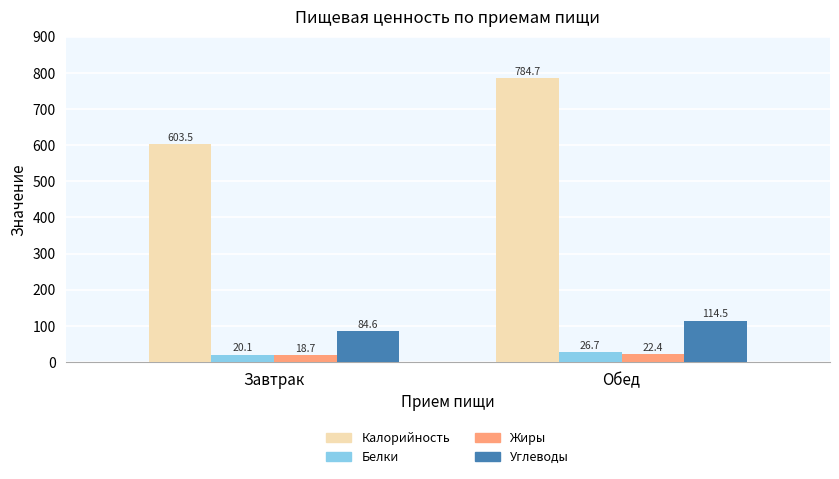

The value of Углеводы at Обед is 163.9. True or false?

False